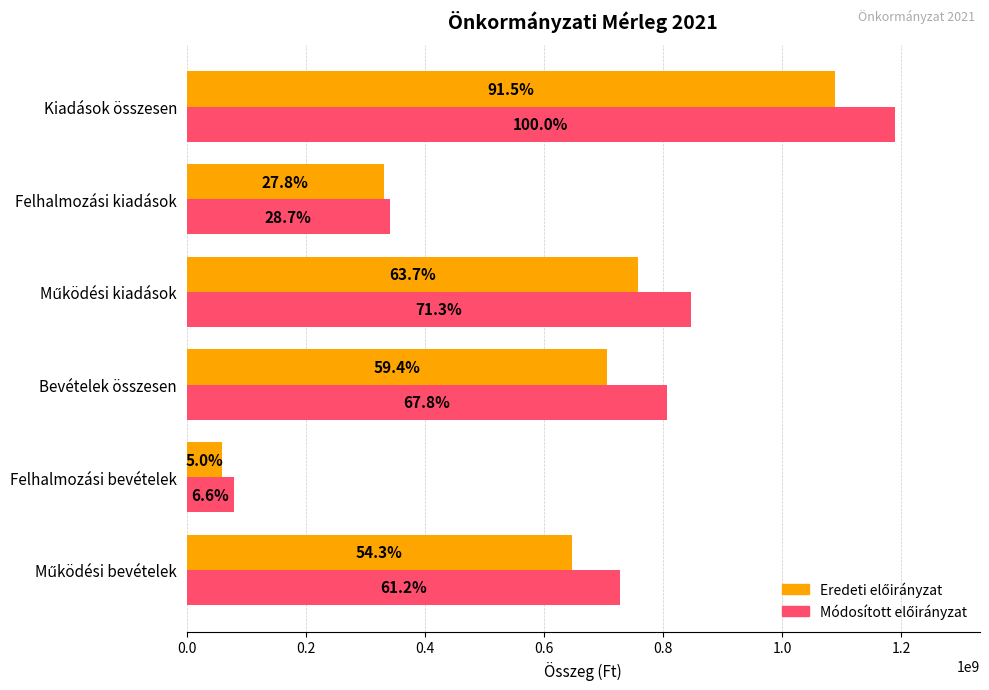

How many data points in Módosított előirányzat are less than 806625008?

3